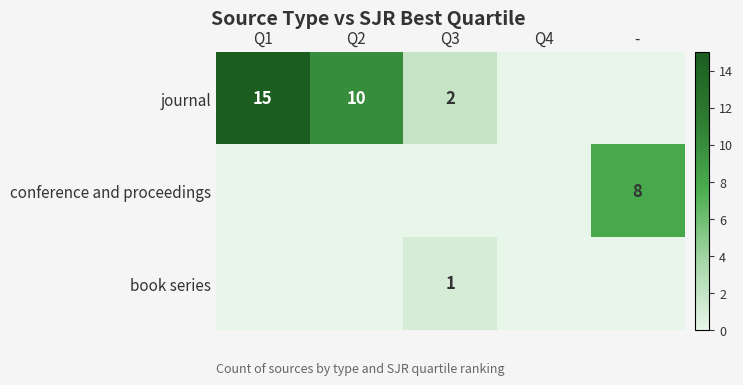

Count the conference and proceedings values in the range 0 to 1.

4